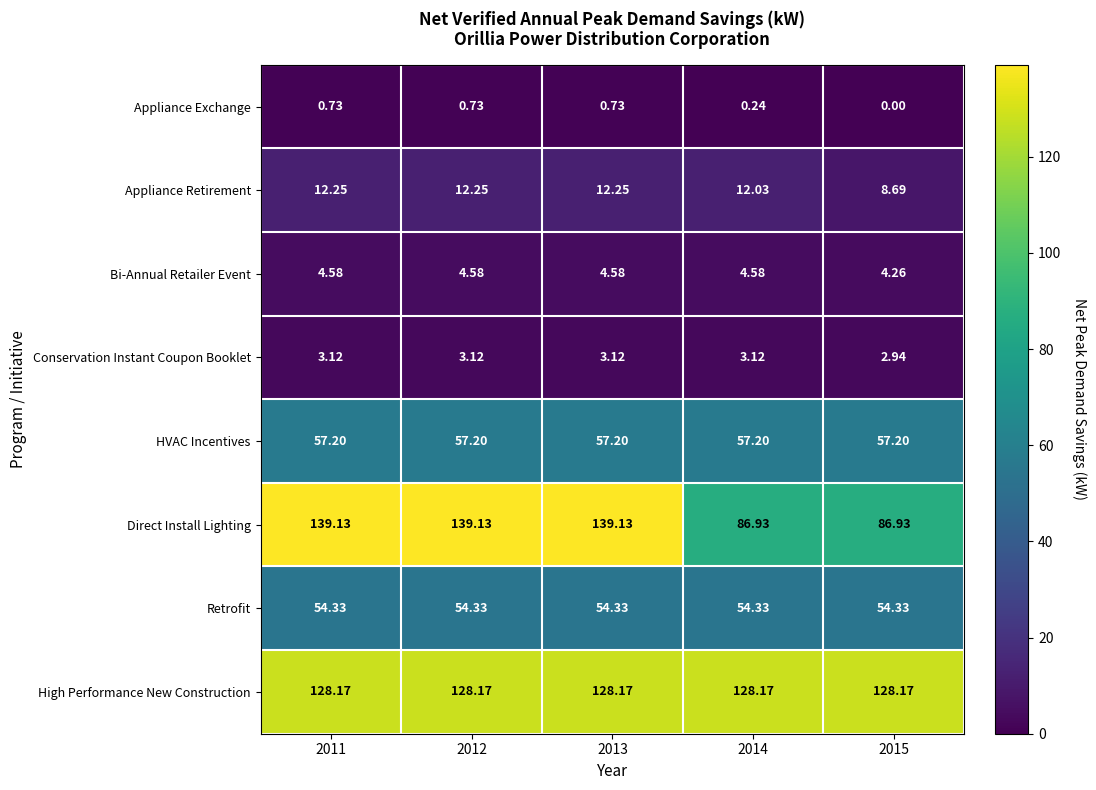

Which series has the largest range (max minus min)?

Direct Install Lighting